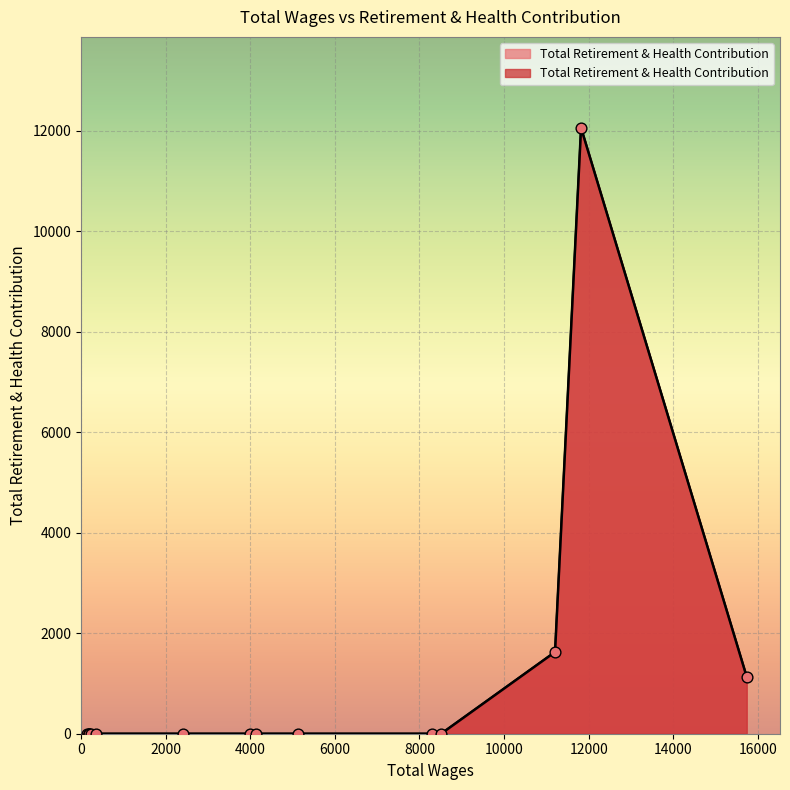

Which has a higher value, 11820.0 or 5132.0?

11820.0